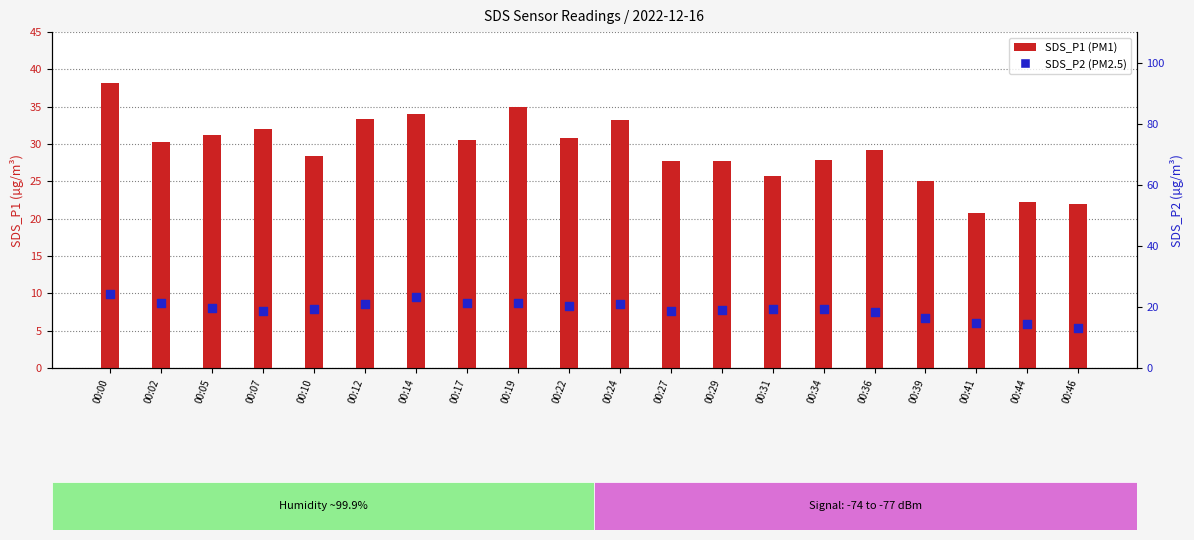

Which series has the largest total across all categories?

SDS_P1 (PM1)